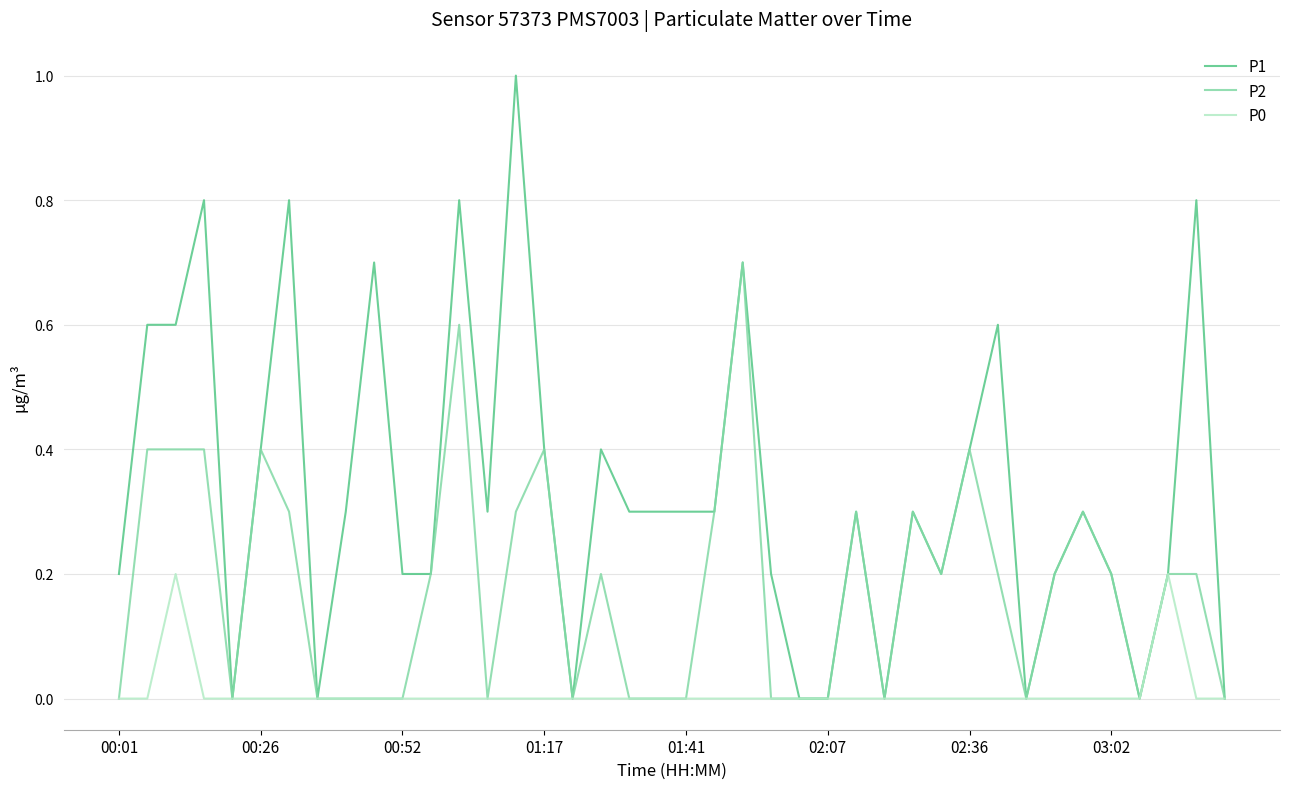

Rank the series by their maximum value, from lowest to highest.

P0, P2, P1